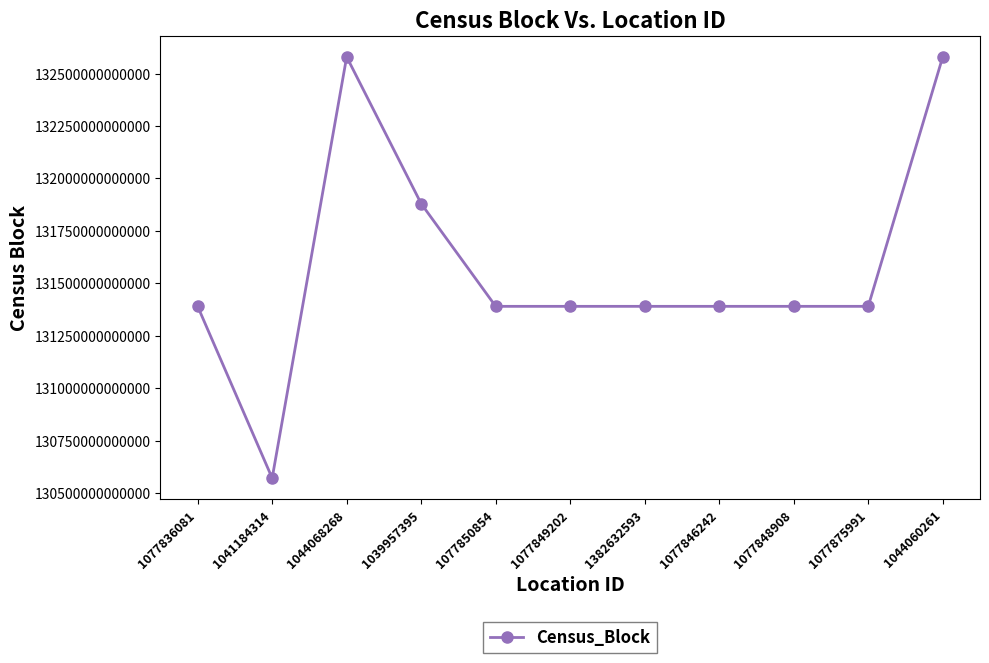

Which has a higher value, 1039957395 or 1077849202?

1039957395